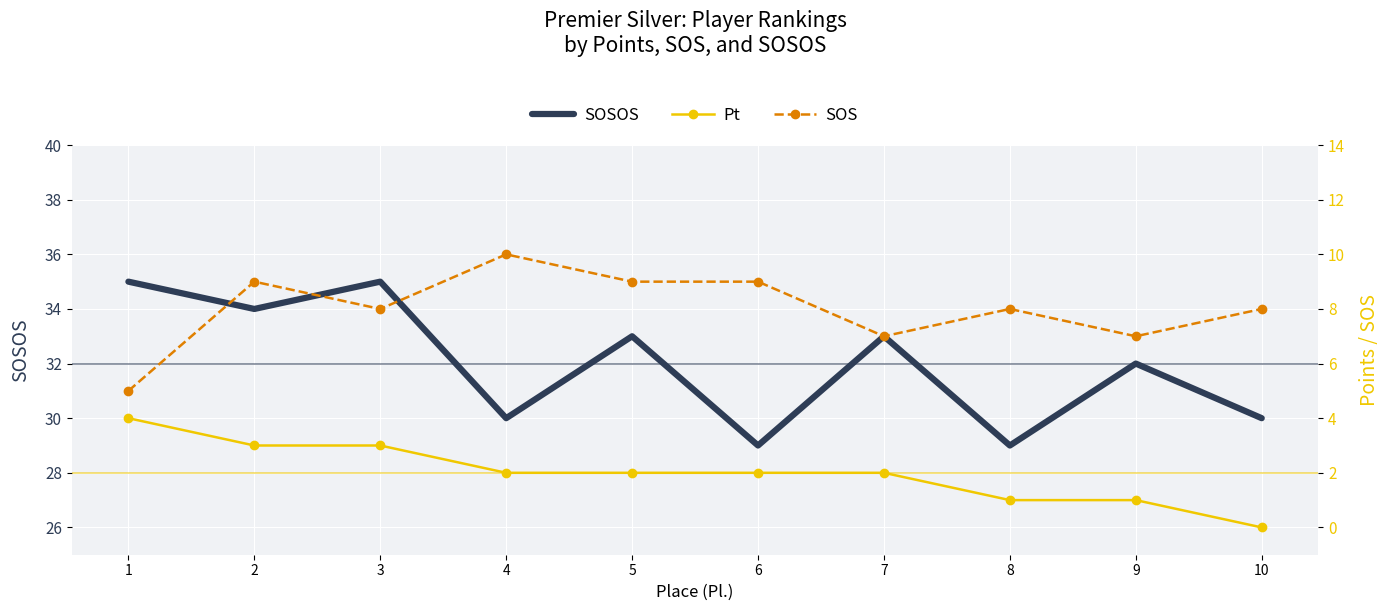

True or false: SOSOS has a value of 43 at 9.

False